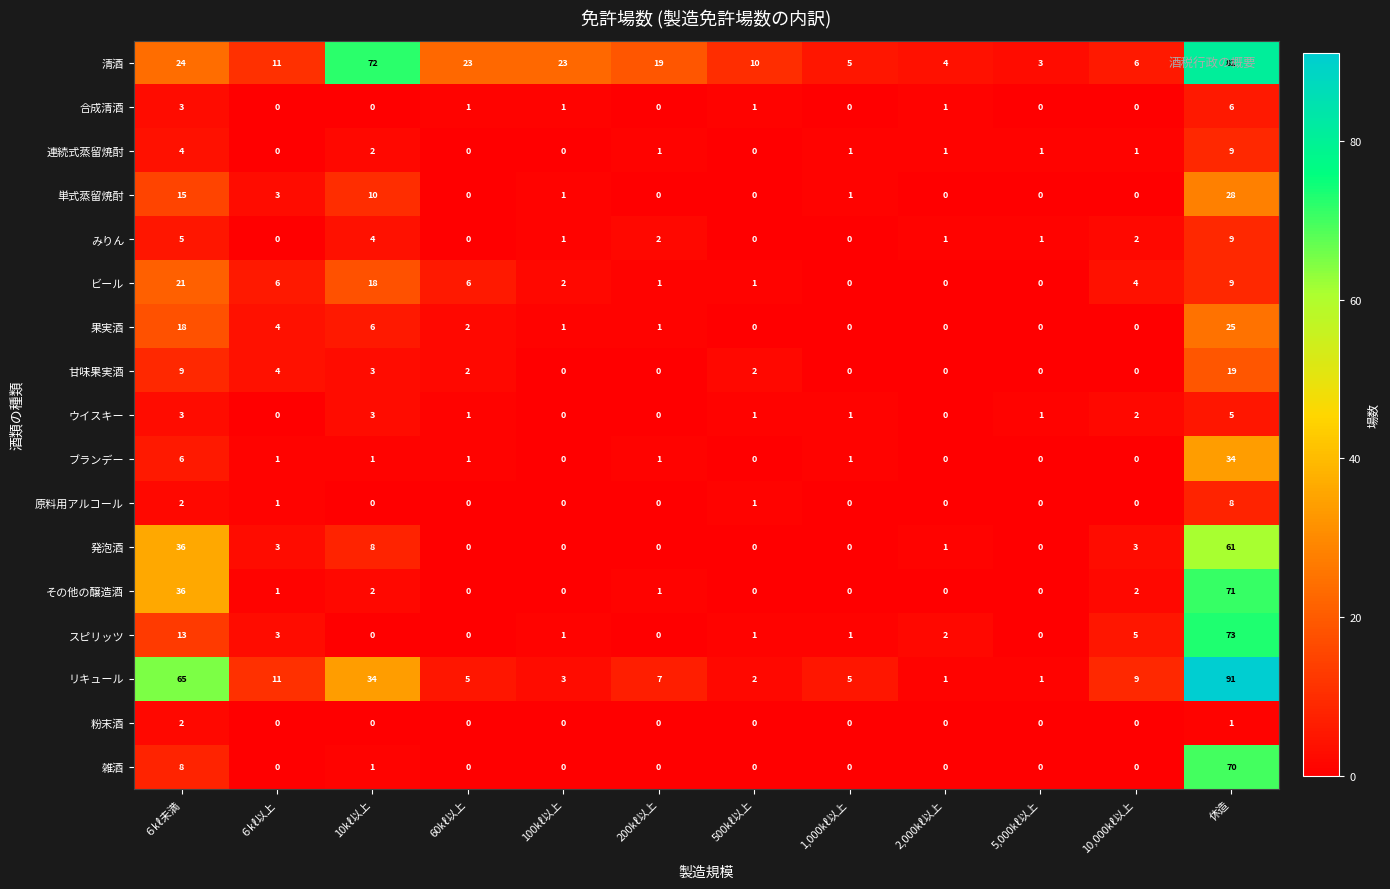

At which category is the sum across all series the highest?

休造